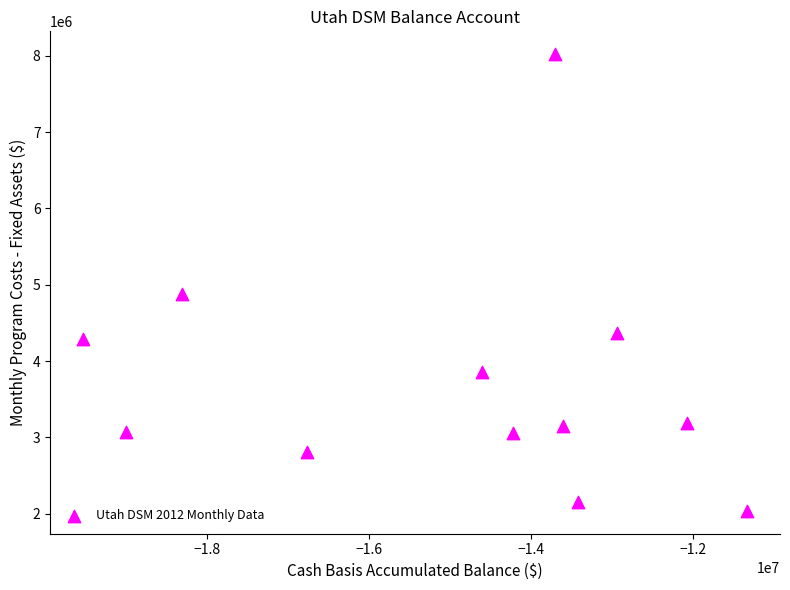

What is the average X value?

-14961683.9